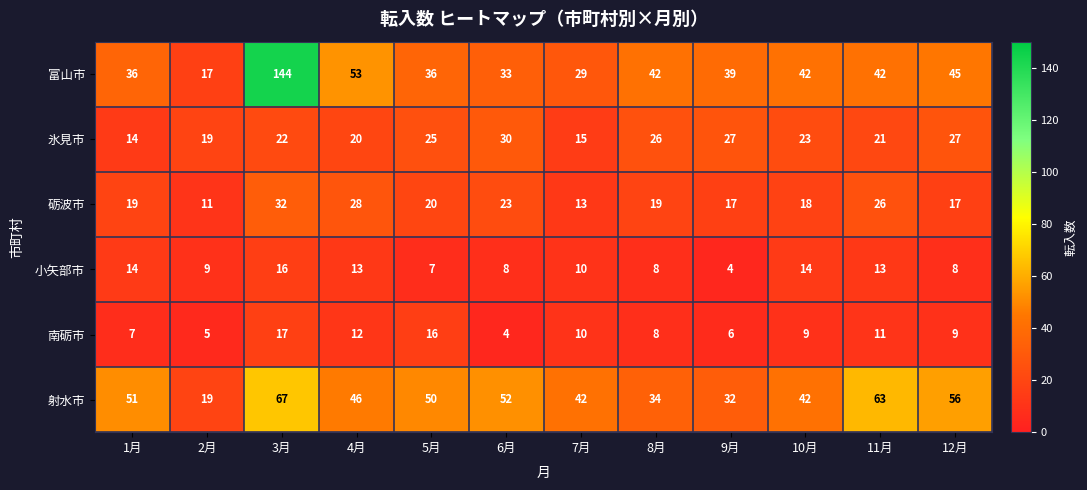

Which series has the widest spread of values?

富山市